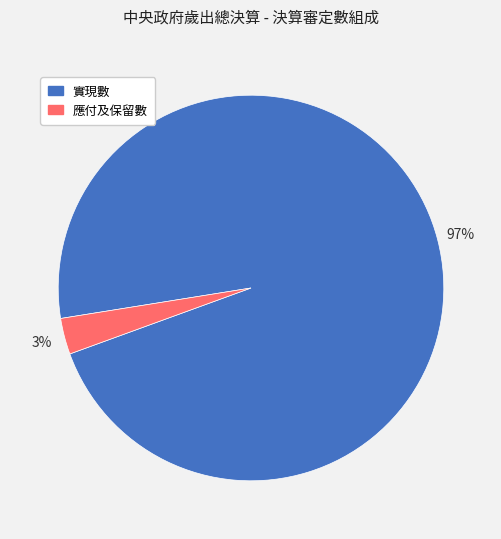

Is there a majority slice in this chart?

Yes